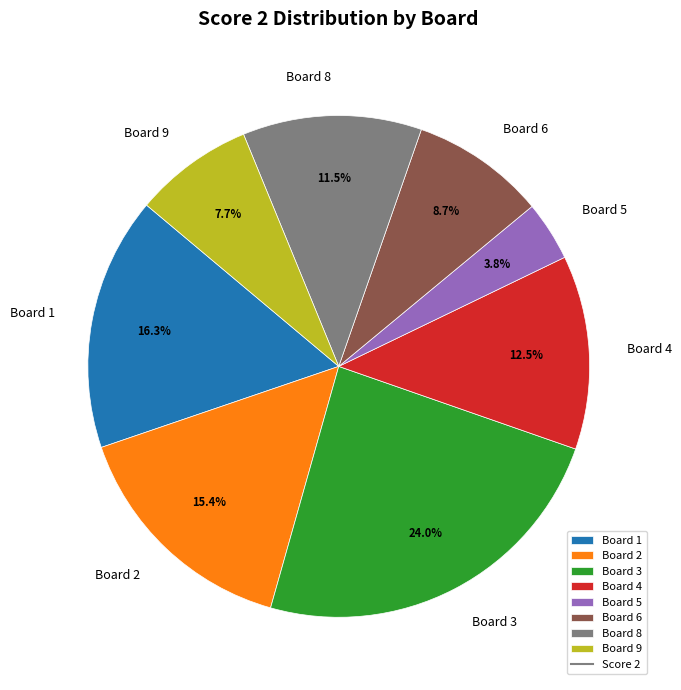

Is there any slice that represents more than half of the pie?

No